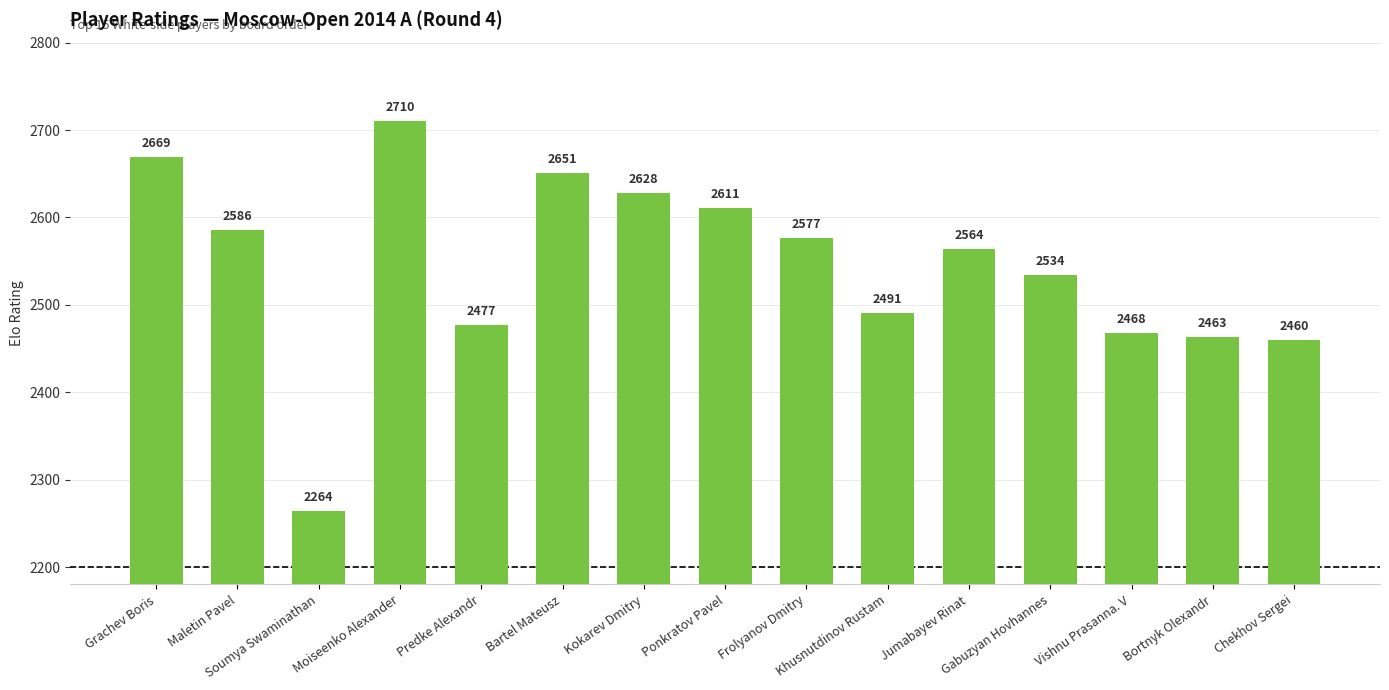

List the labels in order of value, largest first.

Moiseenko Alexander, Grachev Boris, Bartel Mateusz, Kokarev Dmitry, Ponkratov Pavel, Maletin Pavel, Frolyanov Dmitry, Jumabayev Rinat, Gabuzyan Hovhannes, Khusnutdinov Rustam, Predke Alexandr, Vishnu Prasanna. V, Bortnyk Olexandr, Chekhov Sergei, Soumya Swaminathan